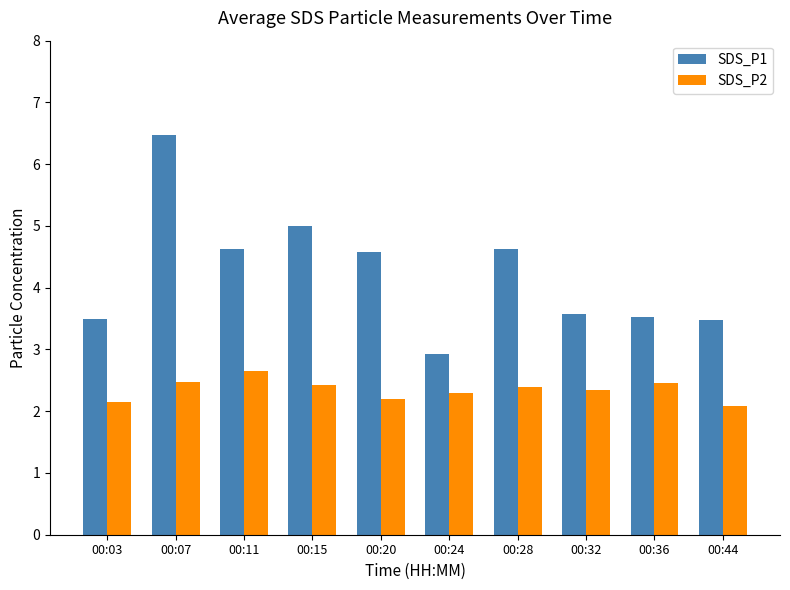

At which label is SDS_P2 closest to 2?

00:44